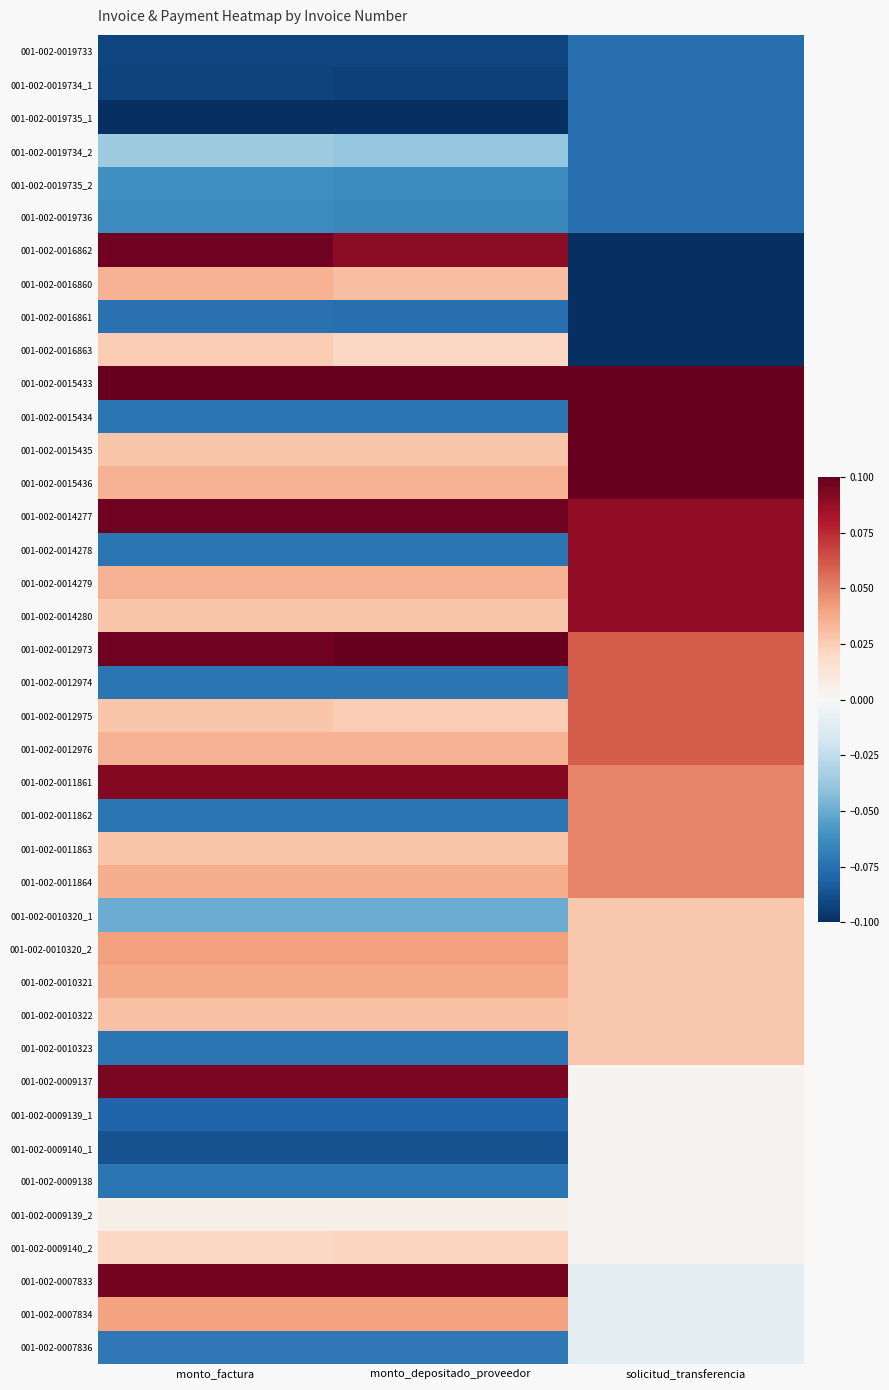

What is the maximum value shown in the chart?

0.1